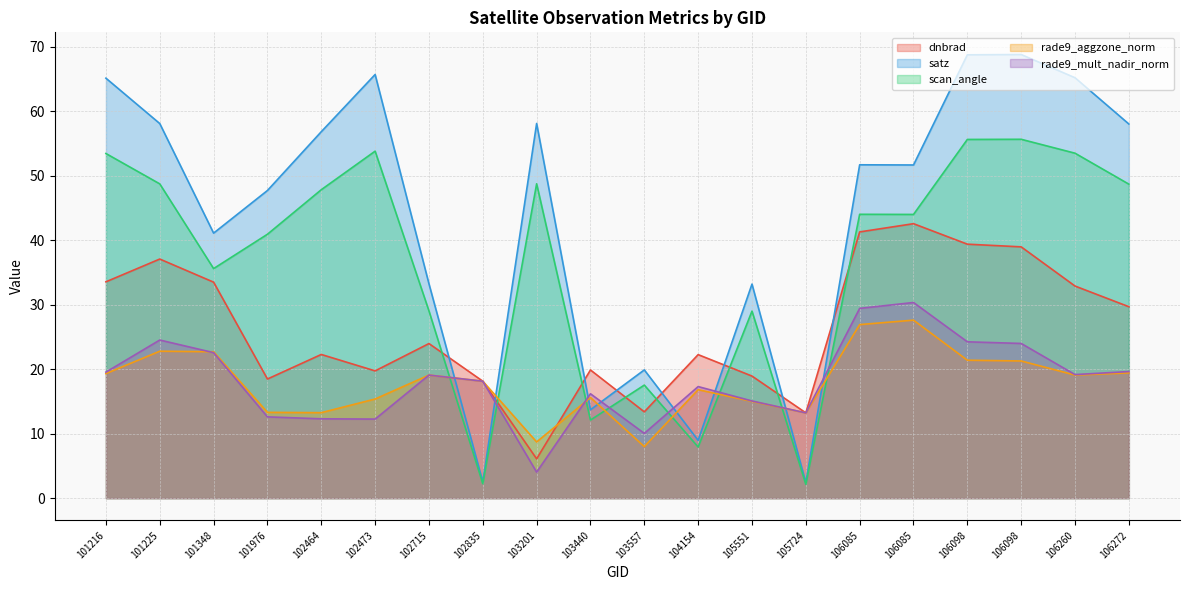

Reading left to right, extract all data points from this chart.

dnbrad: 33.6	37.1	33.5	18.5	22.3	19.7	24.0	18.1	6.1	19.9	13.4	22.3	18.9	13.2	41.3	42.6	39.4	39.0	32.9	29.7
satz: 65.2	58.1	41.1	47.7	56.8	65.7	33.3	2.5	58.1	13.7	19.9	9.0	33.2	2.4	51.7	51.7	68.8	68.8	65.2	58.0
scan_angle: 53.5	48.8	35.6	40.9	47.8	53.8	29.1	2.2	48.8	12.1	17.5	7.9	29.0	2.1	44.0	44.0	55.6	55.7	53.5	48.7
rade9_aggzone_norm: 19.3	22.8	22.7	13.3	13.3	15.4	19.1	18.1	8.7	15.6	8.0	16.8	15.0	13.2	26.9	27.6	21.4	21.3	19.1	19.4
rade9_mult_nadir_norm: 19.6	24.5	22.6	12.6	12.3	12.3	19.1	18.1	4.0	16.2	10.0	17.3	15.1	13.2	29.4	30.4	24.3	24.0	19.2	19.6